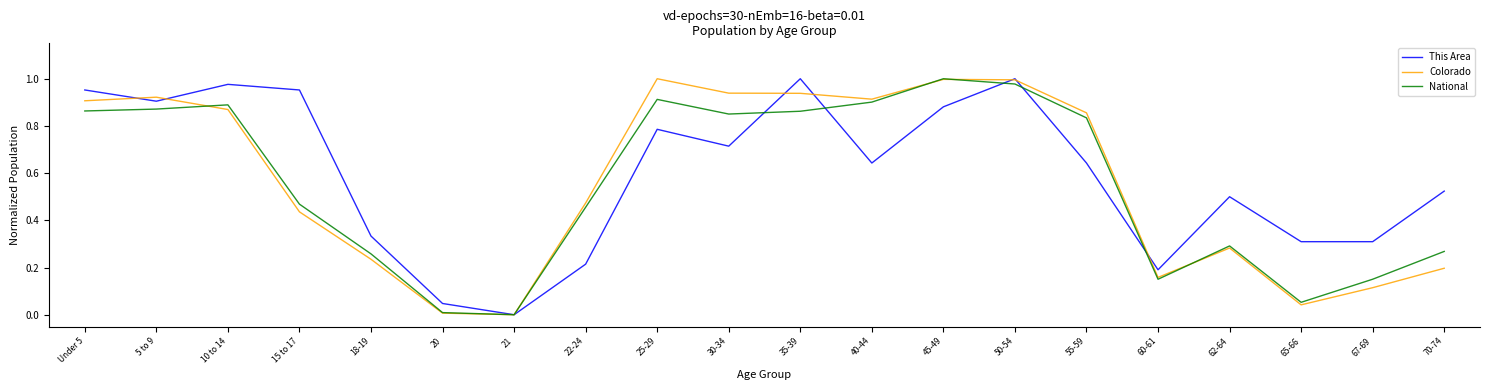

At which category is the sum across all series the highest?

50-54